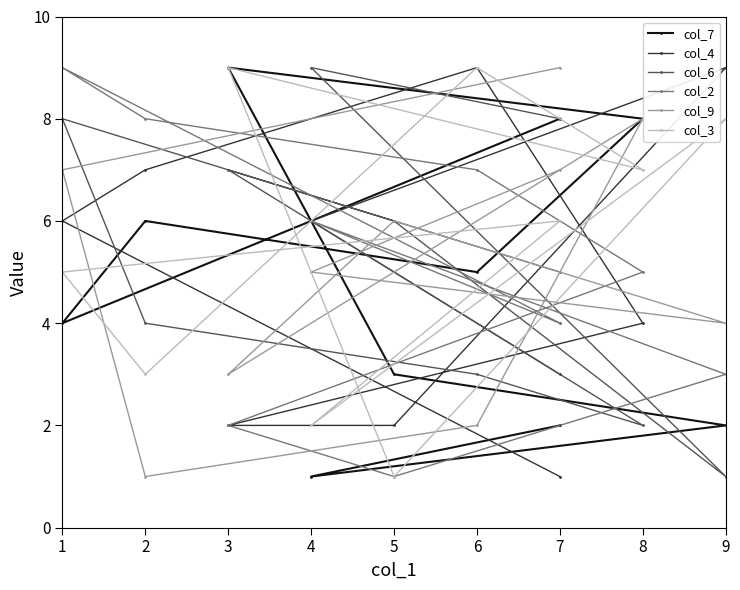

True or false: col_2 has more than 1 points higher than both neighbors.

True